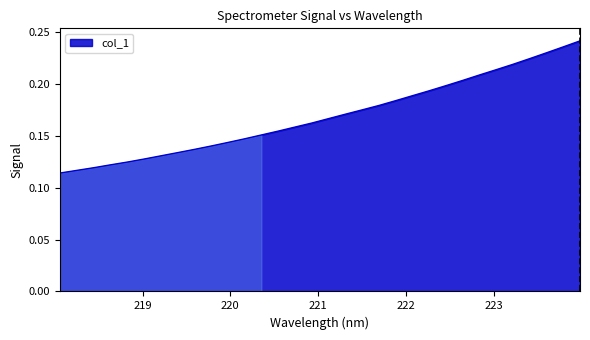

Rank the categories by value from highest to lowest.

223.9802, 223.7895, 223.5987, 223.408, 223.2172, 223.0264, 222.8355, 222.6447, 222.4538, 222.263, 222.0721, 221.8812, 221.6902, 221.4993, 221.3083, 221.1174, 220.9264, 220.7354, 220.5444, 220.3533, 220.1623, 219.9712, 219.7801, 219.589, 219.3979, 219.2067, 219.0156, 218.8244, 218.6332, 218.442, 218.2508, 218.0596